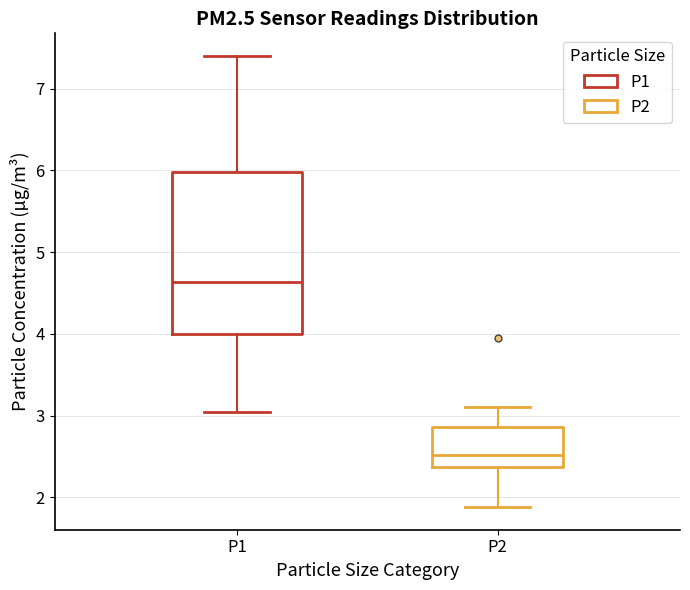

Which box has the lowest median line?

P2